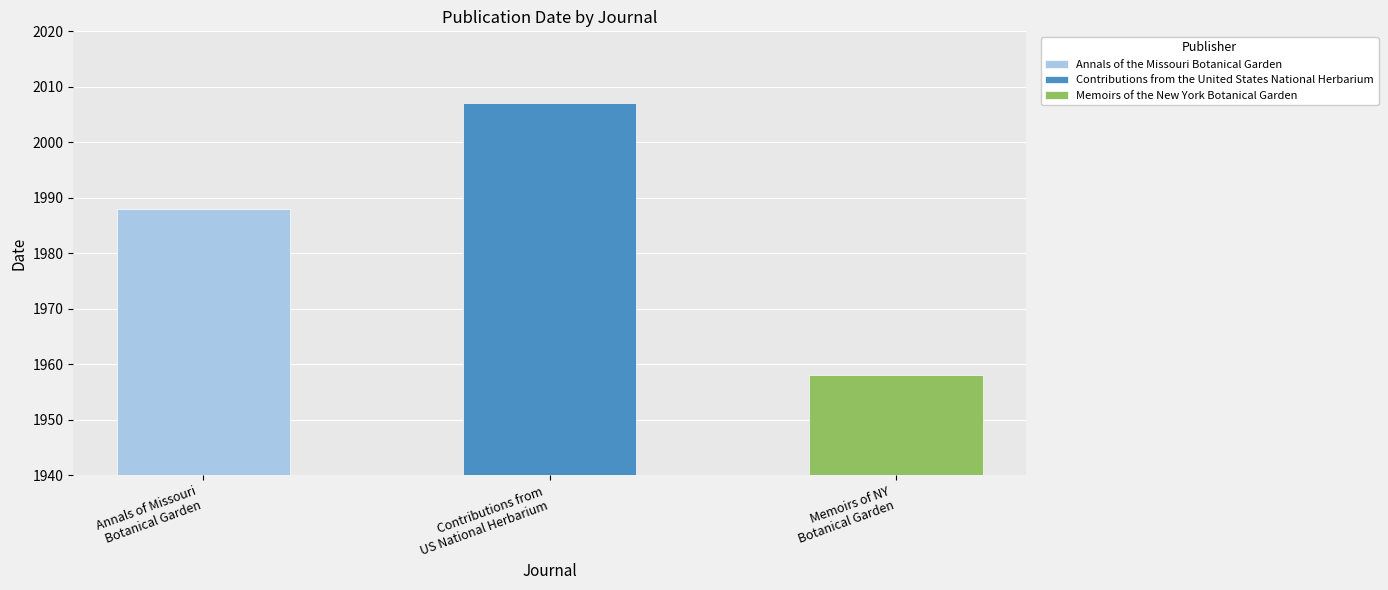

Approximately how many times larger is the value at Annals of the Missouri Botanical Garden compared to Contributions from the United States National Herbarium?

1.0